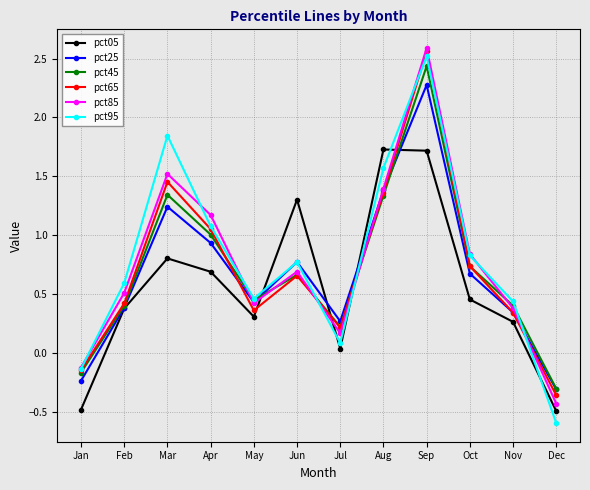

True or false: pct95 has more than 0 interior local peaks.

True